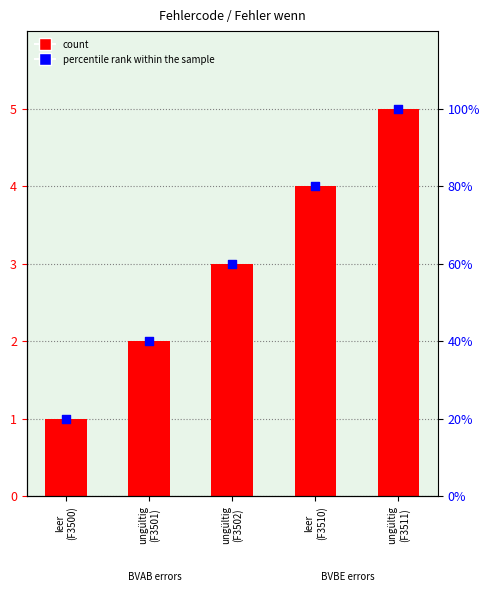

Which series contains the lowest Y value?

Nr.